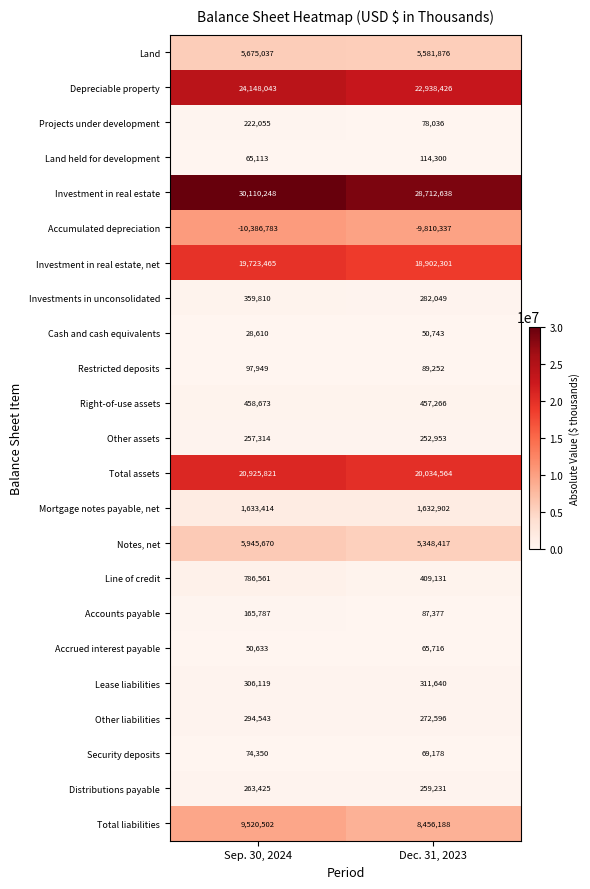

What is the difference between the maximum and minimum values in the Right-of-use assets series?

1407